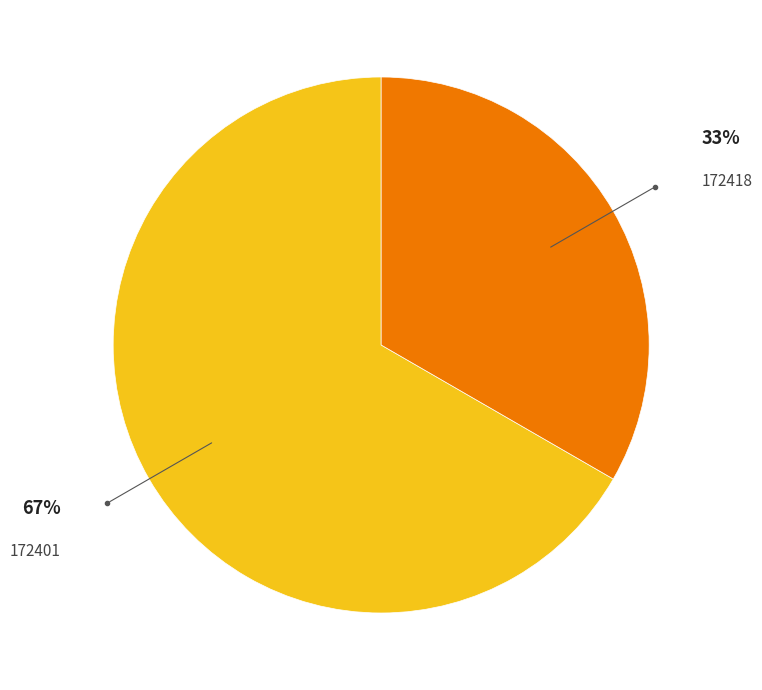

What is the majority slice?

172401